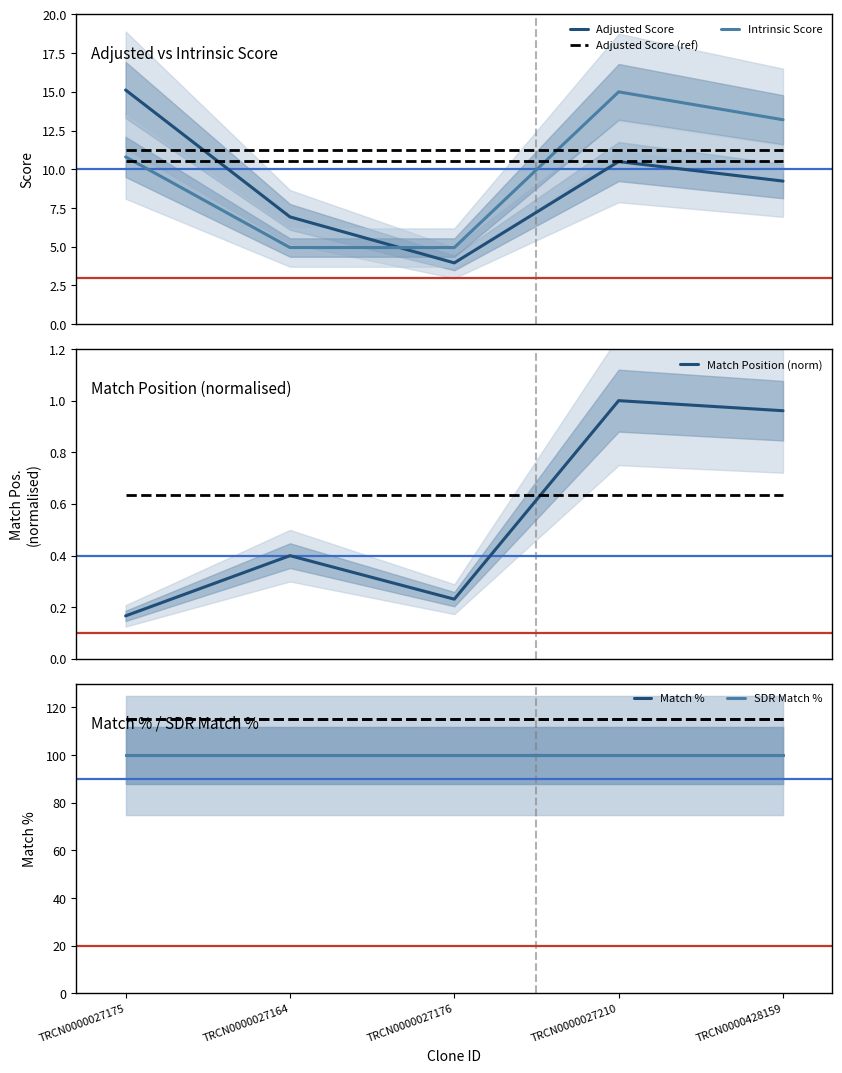

Between TRCN0000027210 and TRCN0000027176, which is larger?

TRCN0000027210